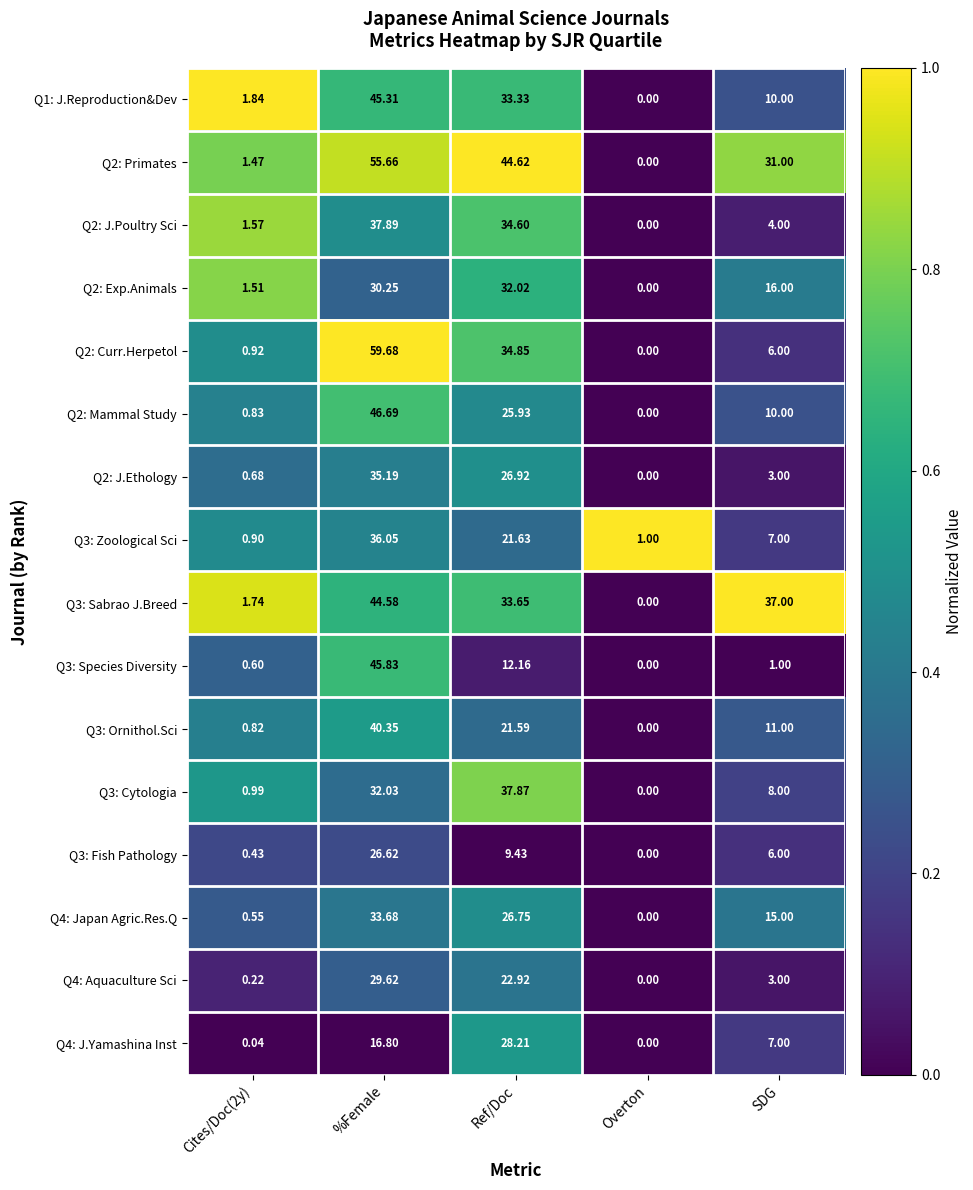

Which category has the highest value in the Q3: Species Diversity series?

%Female